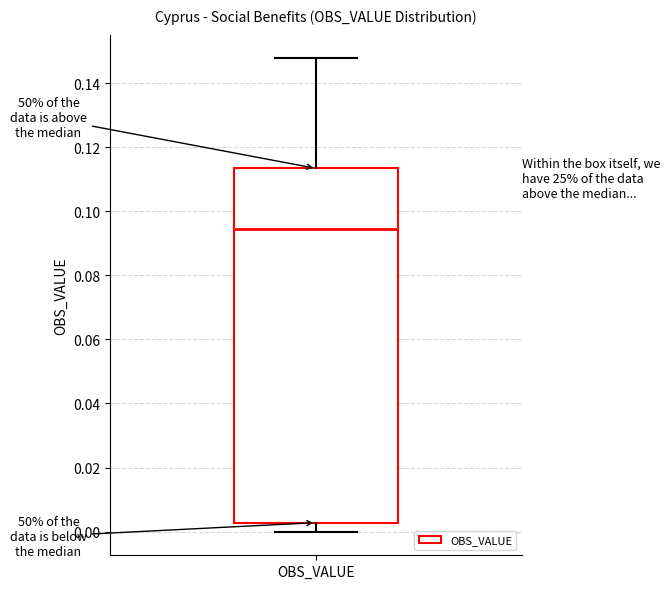

Read this box plot against the y-axis: the position of the median line, the range covered by the box, and the ends of both whiskers. The values are not printed on the chart, so give them approximately, as read against the axis.

median 0.094, box 0.002 to 0.114, whiskers 0.000 to 0.148